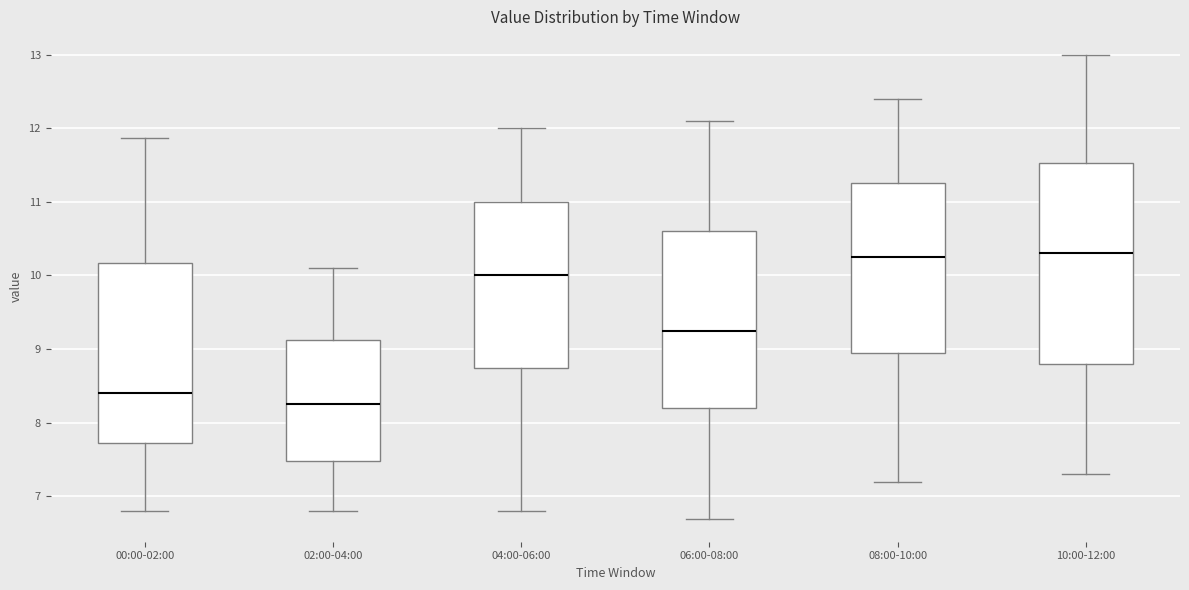

Where does the lower whisker of the box for 00:00-02:00 end on the y-axis? The values are not printed on the chart, so give them approximately, as read against the axis.

6.8